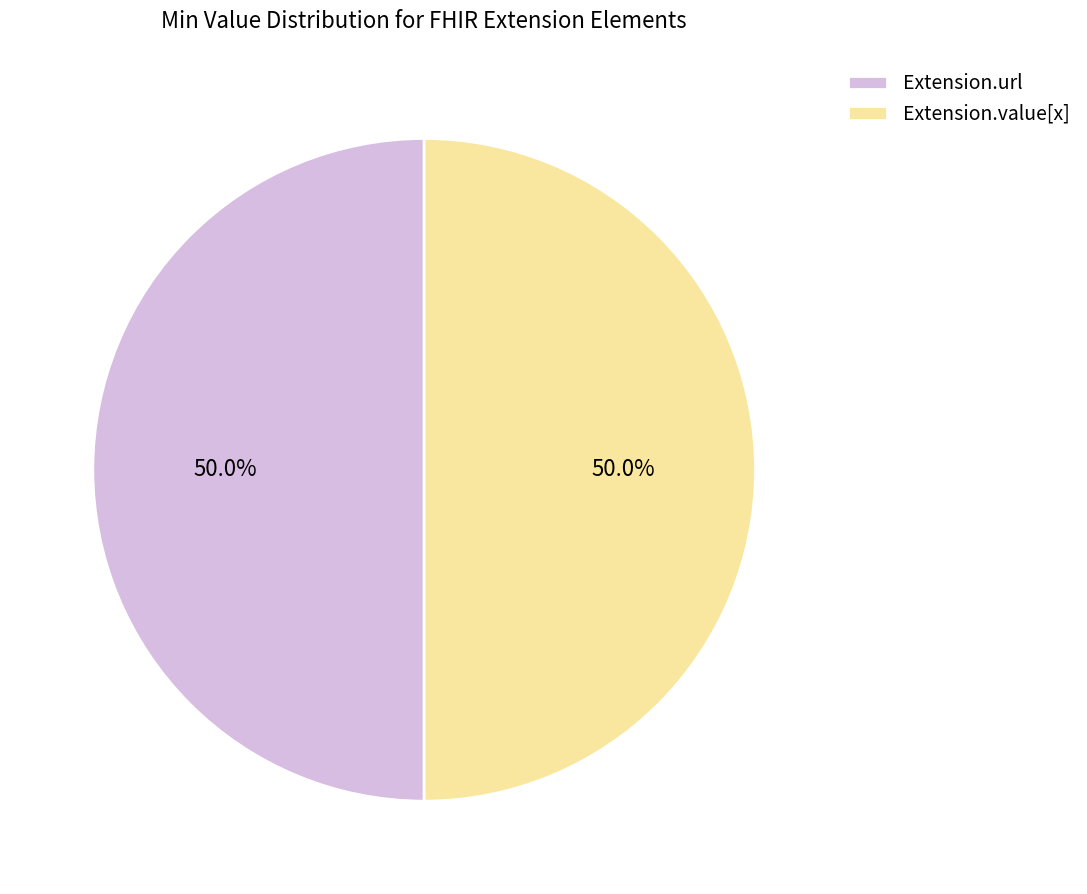

How many segments does this pie chart have?

2